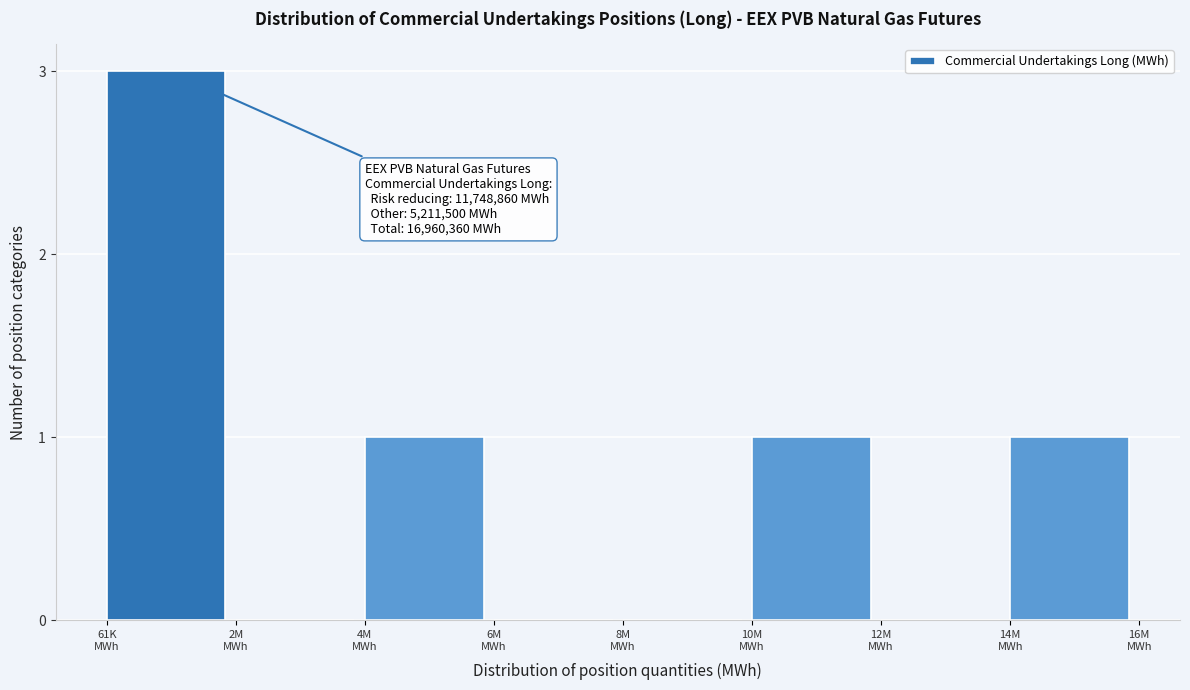

What is the maximum value shown in the chart?

3